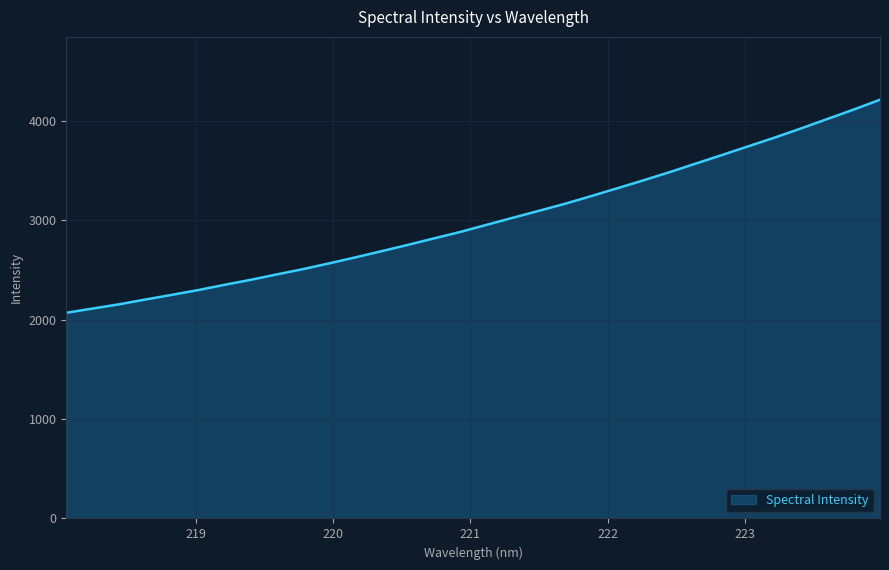

What is the difference between the maximum and minimum values?

2142.7